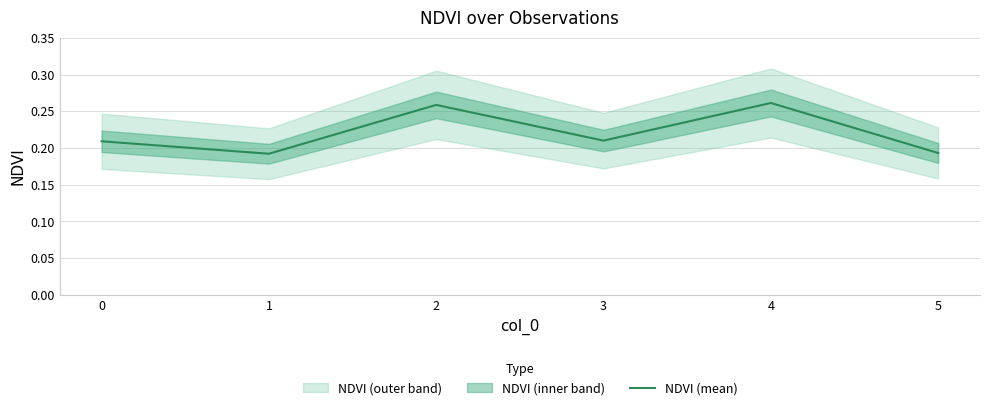

Reading left to right, list all the values displayed in this chart.

0.2	0.2	0.3	0.2	0.3	0.2